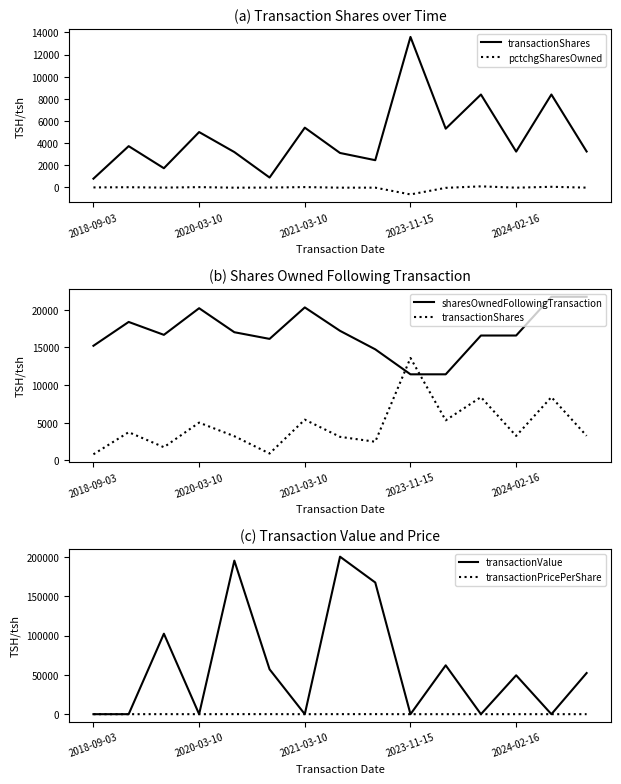

What is the difference between the maximum and minimum values in the transactionValue series?

200271.0